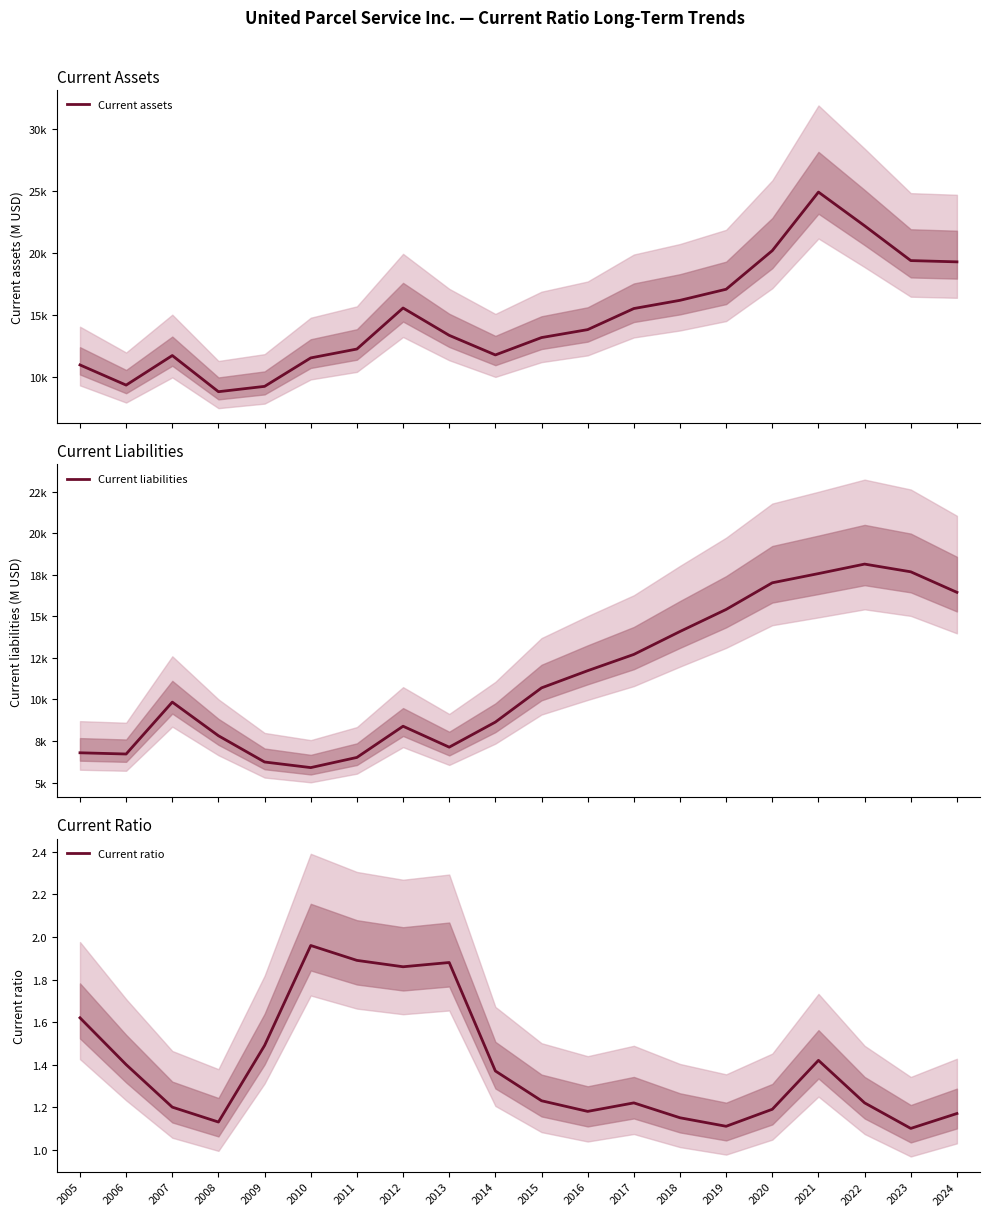

Is it true that Current ratio equals 1.9 at 2011?

True